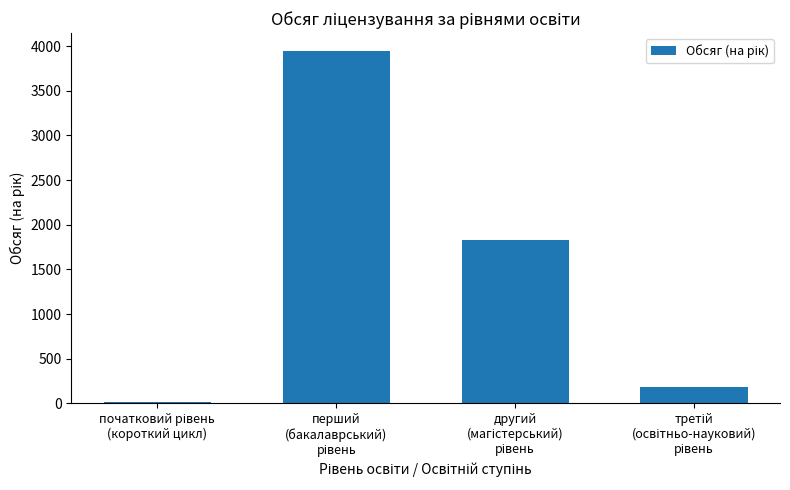

How many data points does each series have?

4